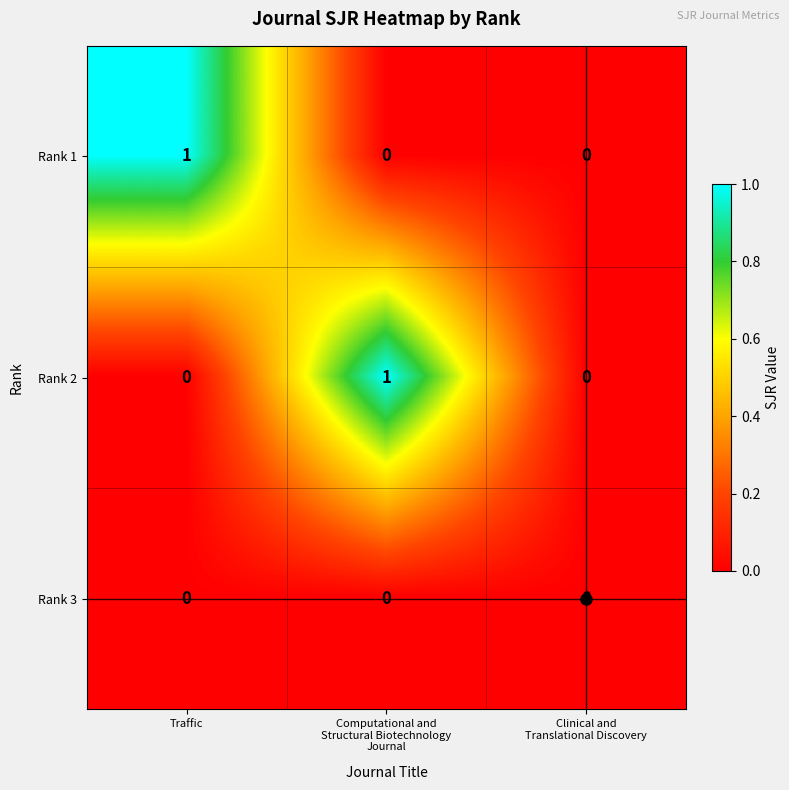

Count the Rank 2 values in the range 0 to 1.

3